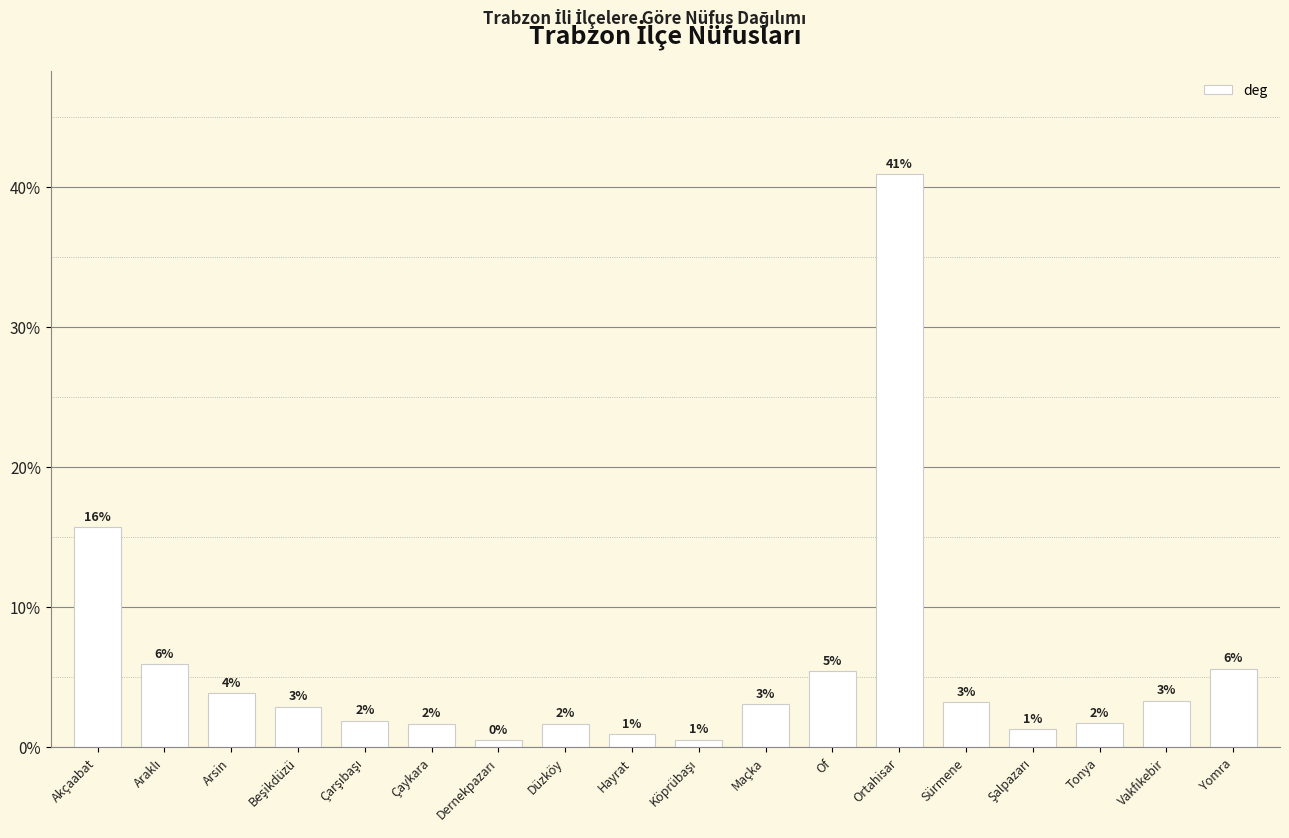

What is the change in value from Araklı to Arsin?

-16834